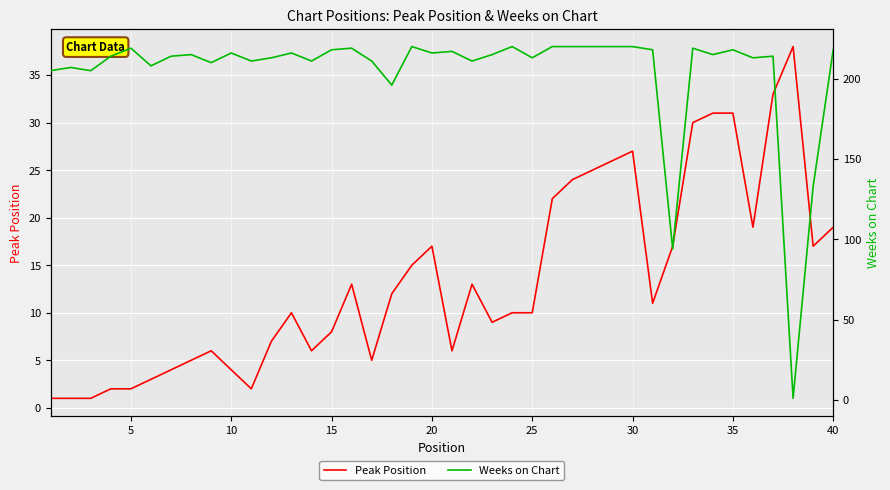

The value of Peak Position at 40 is 33. True or false?

False